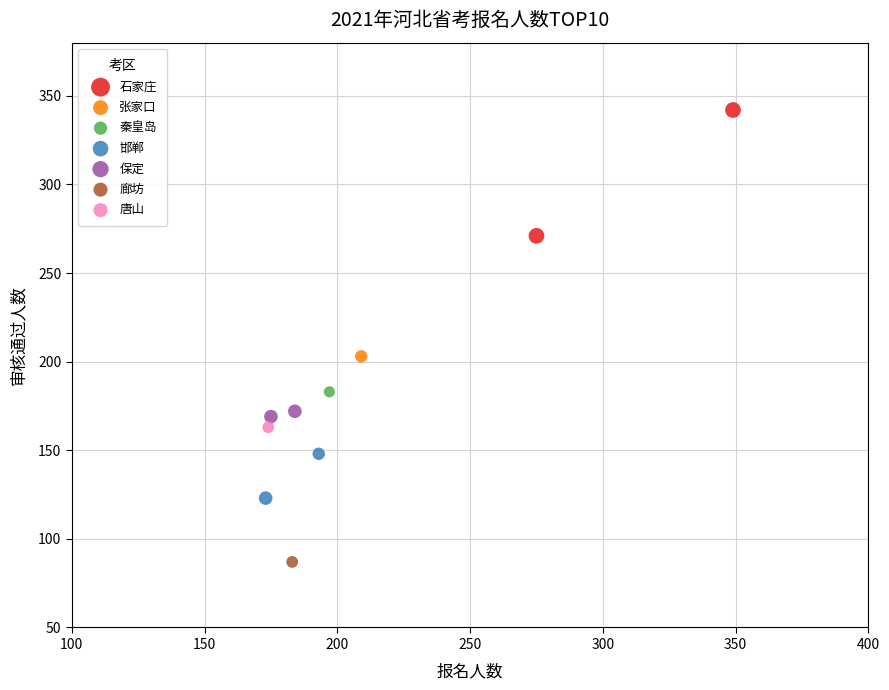

What are all the series names shown in the legend?

石家庄, 张家口, 秦皇岛, 邯郸, 保定, 廊坊, 唐山